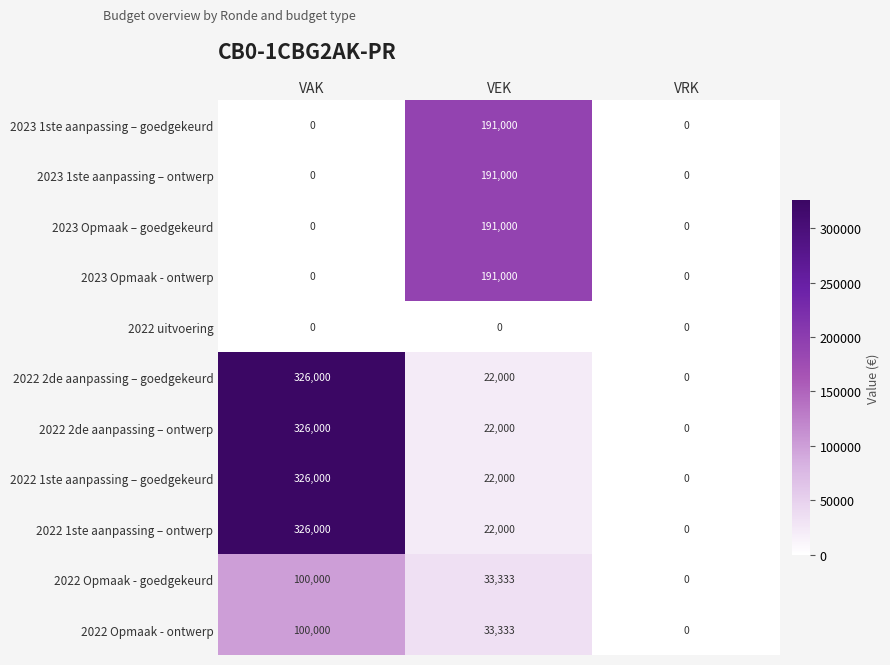

Is it true that 2022 1ste aanpassing – ontwerp equals 0 at VRK?

True